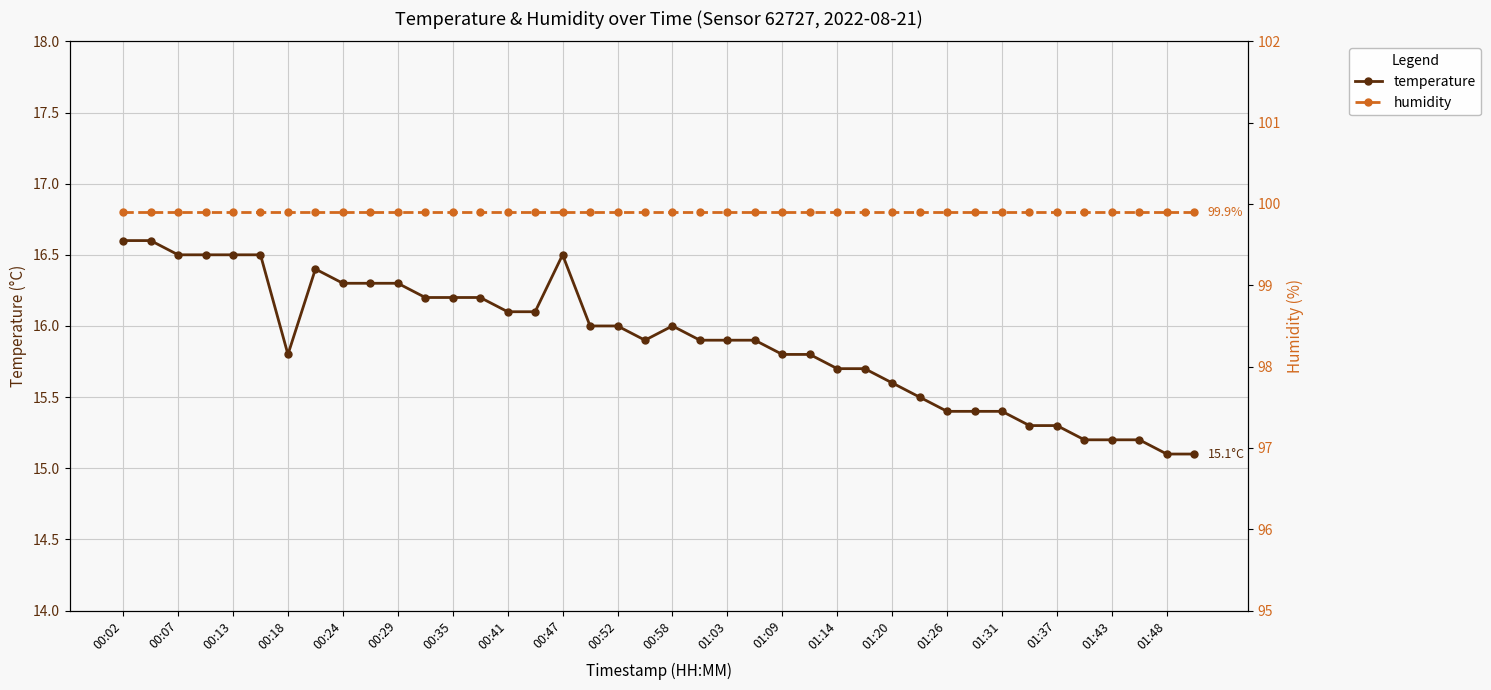

The temperature series shows 16.6 at 00:02. True or false?

True